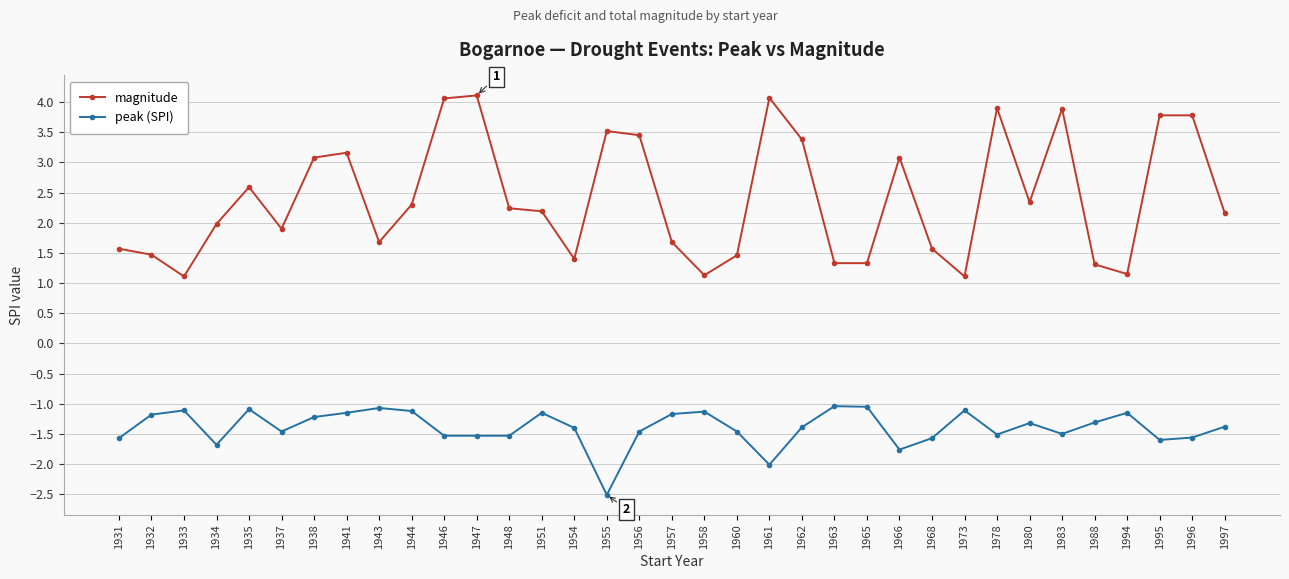

True or false: magnitude and peak (SPI) cross at least once.

False